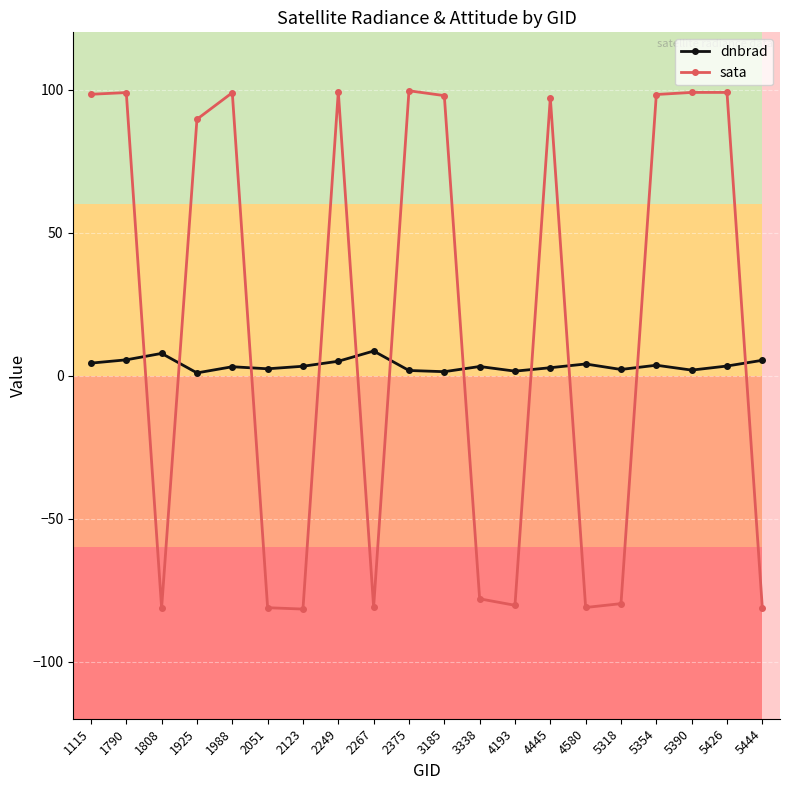

At 2051, list the series in order from largest to smallest.

dnbrad, sata